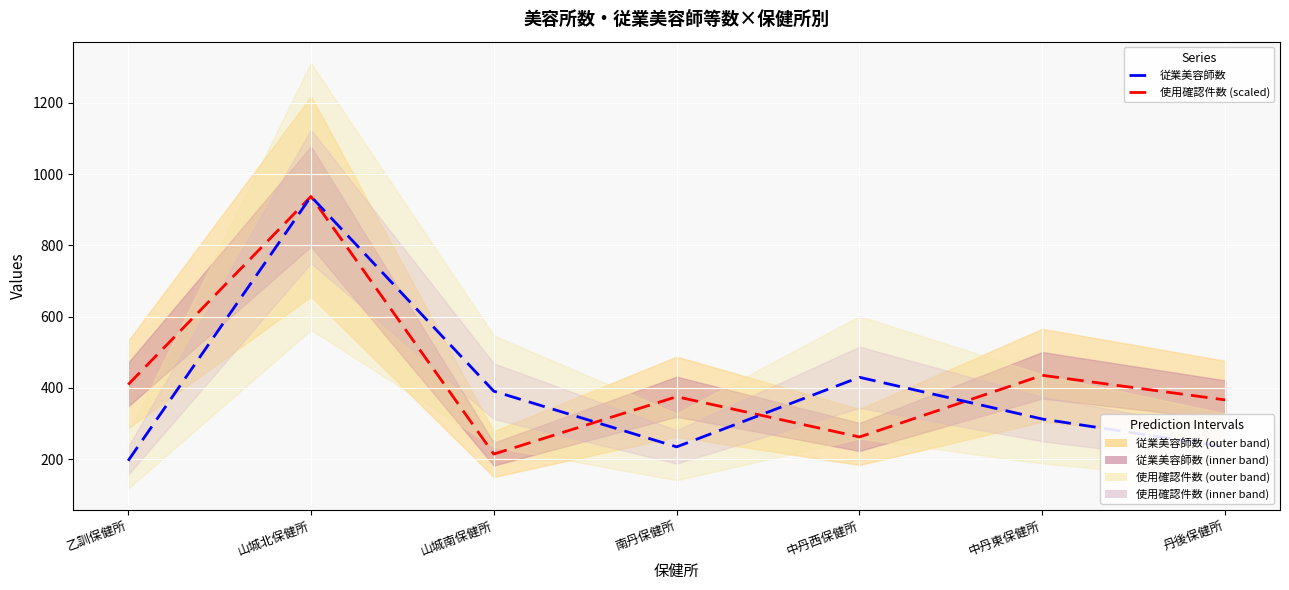

Which series ends up on top after the final intersection of 従業美容師数 and 使用確認件数 (scaled)?

従業美容師数